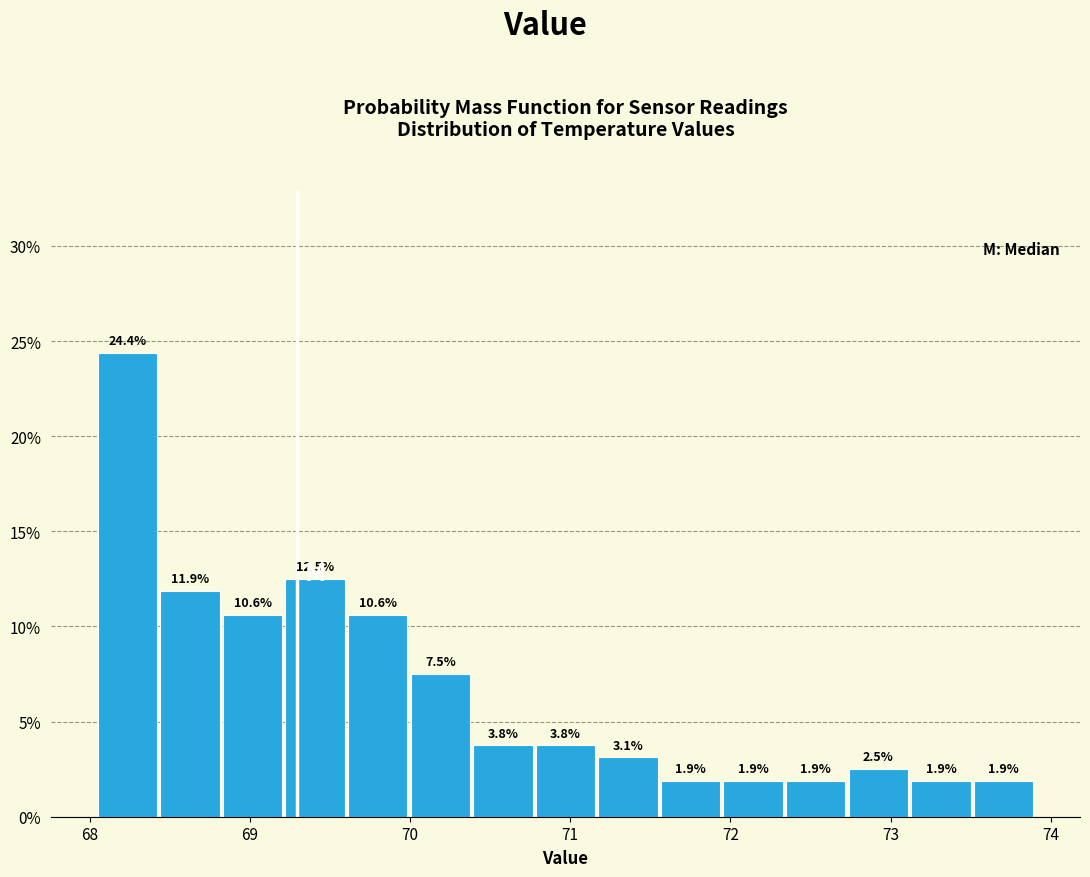

Read against the x-axis, roughly where is the centre of the tallest bar?

68.2